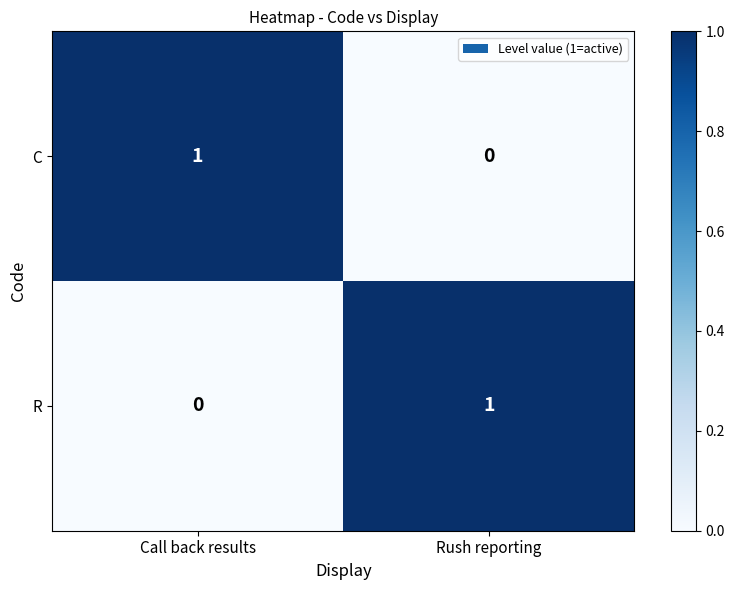

True or false: C has a value of 0 at Call back results.

False